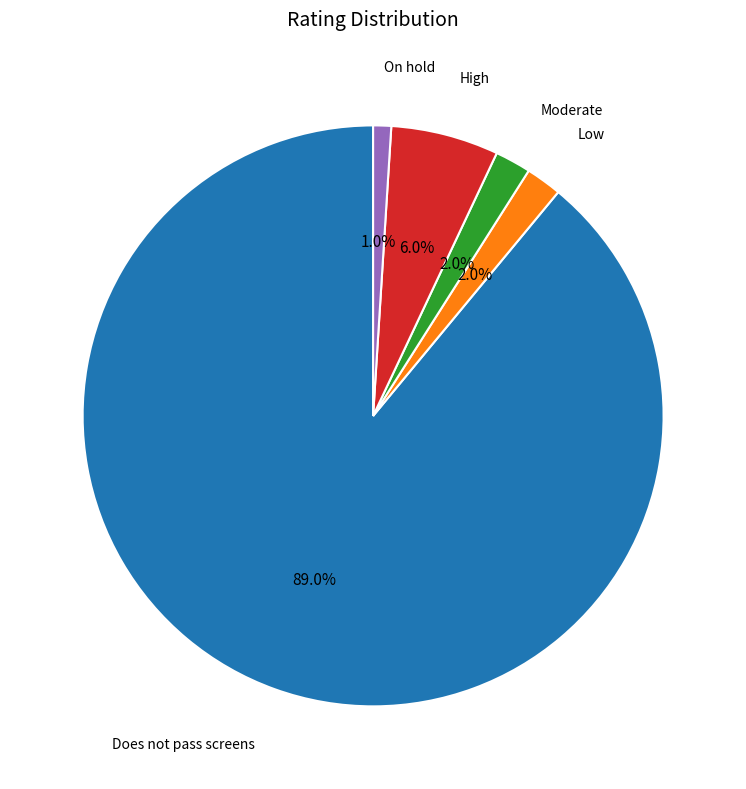

To the nearest percent, what is the difference between the Moderate and High slice percentages?

4%